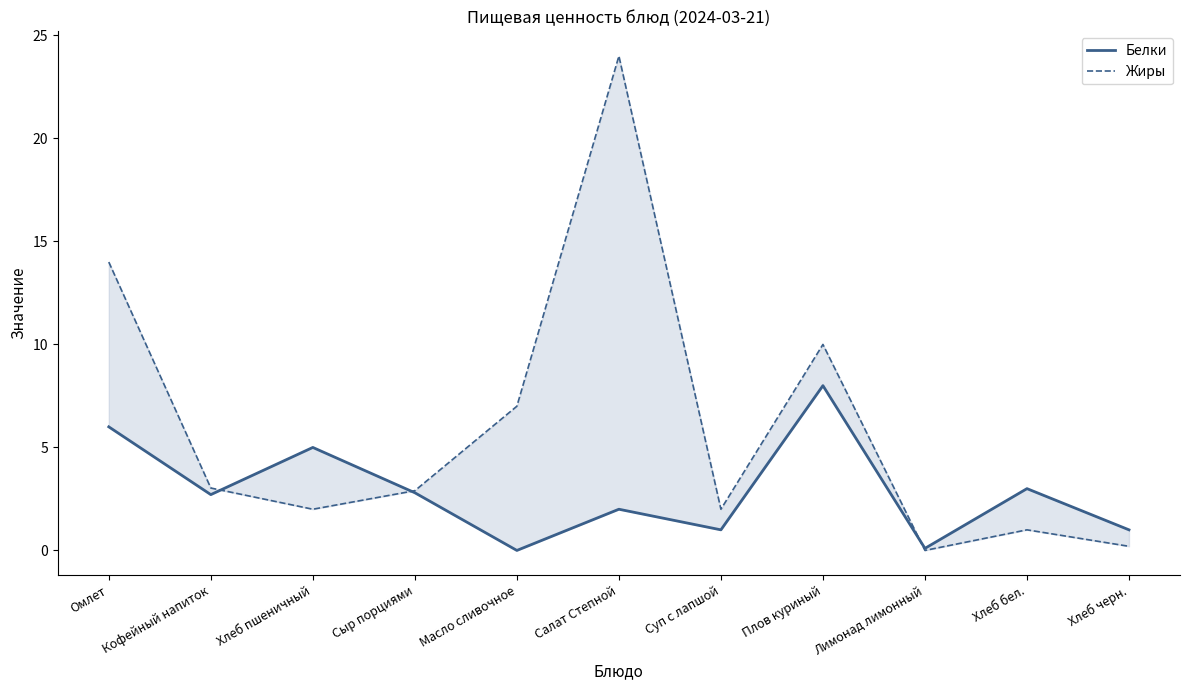

What is the value of the Жиры point at the 2nd from the left?

3.0